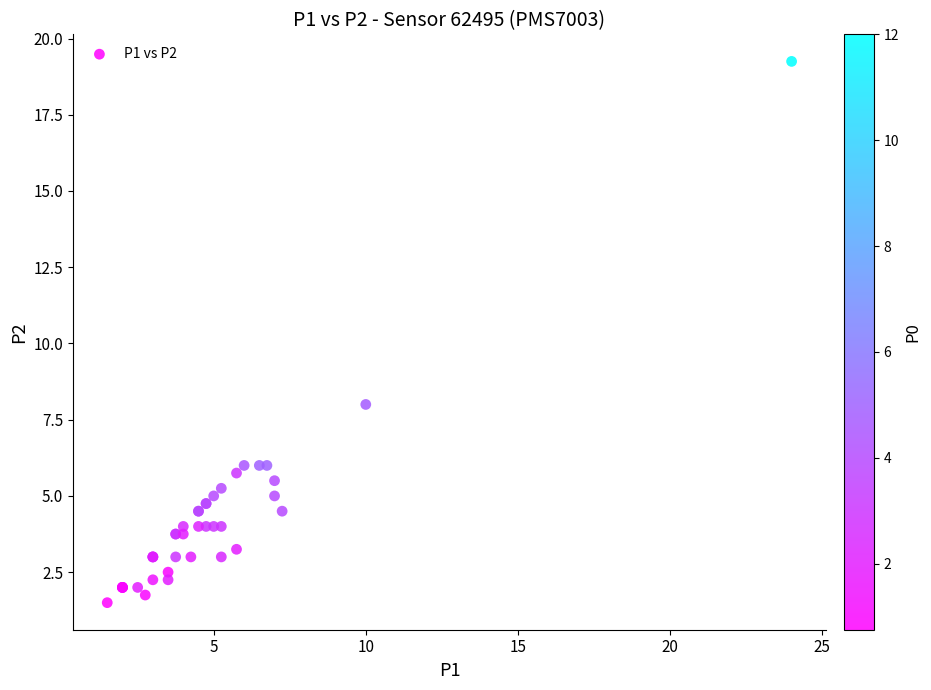

What Y value in the scatter plot is closest to 10?

8.0